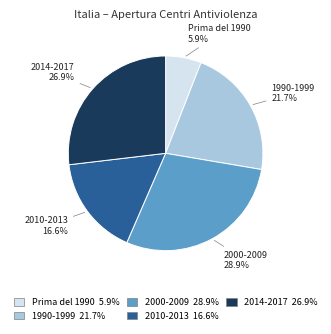

To the nearest percent, what portion does 1990-1999 represent?

22%